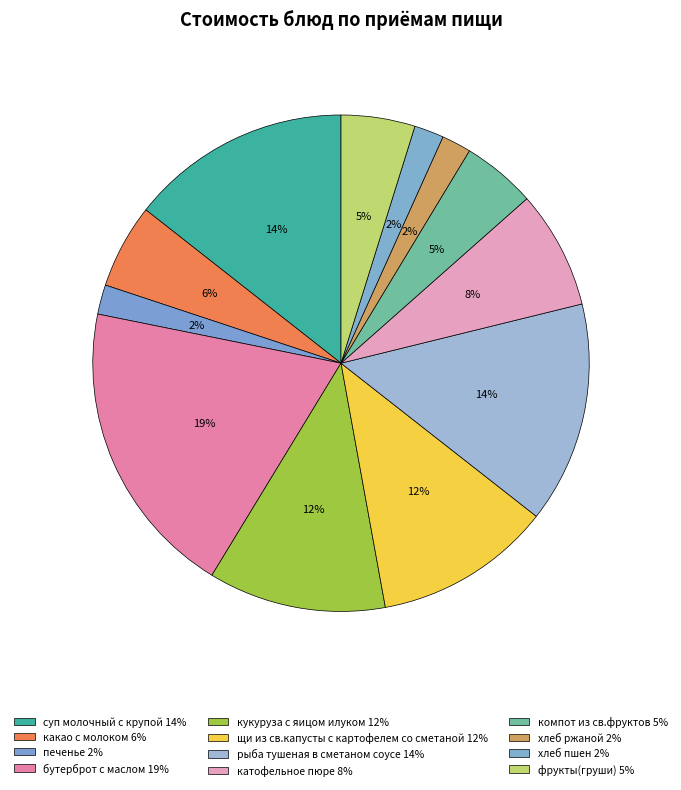

To the nearest percent, what portion does щи из св.капусты с картофелем со сметаной represent?

12%